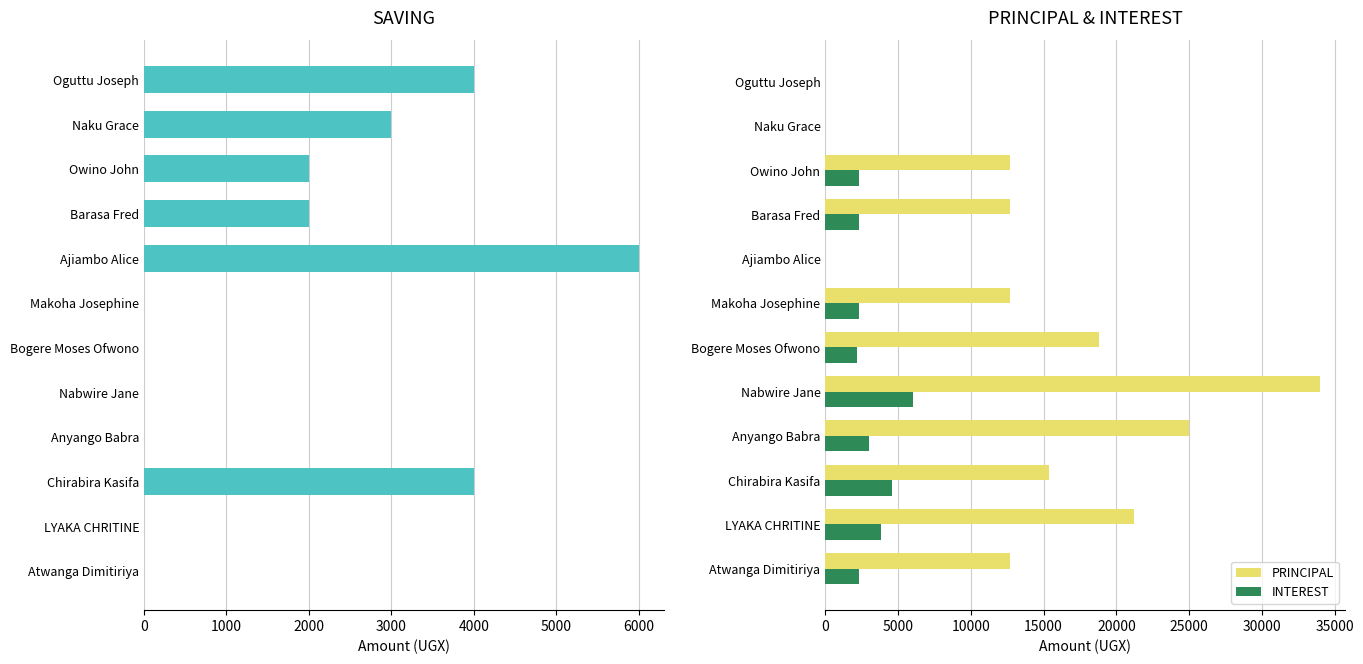

Which series has the largest total across all categories?

PRINCIPAL